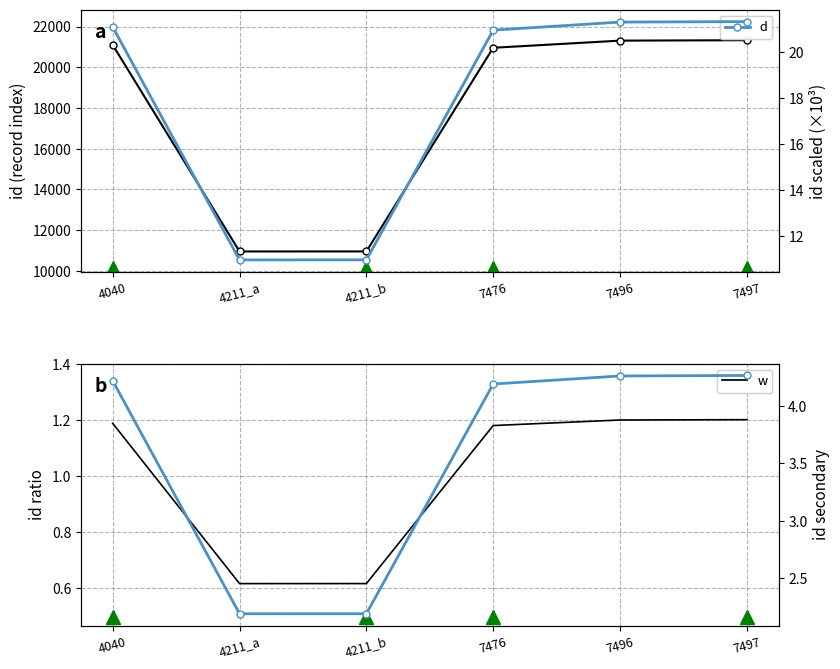

List the labels in order of w value, largest first.

7497, 7496, 4040, 7476, 4211_b, 4211_a